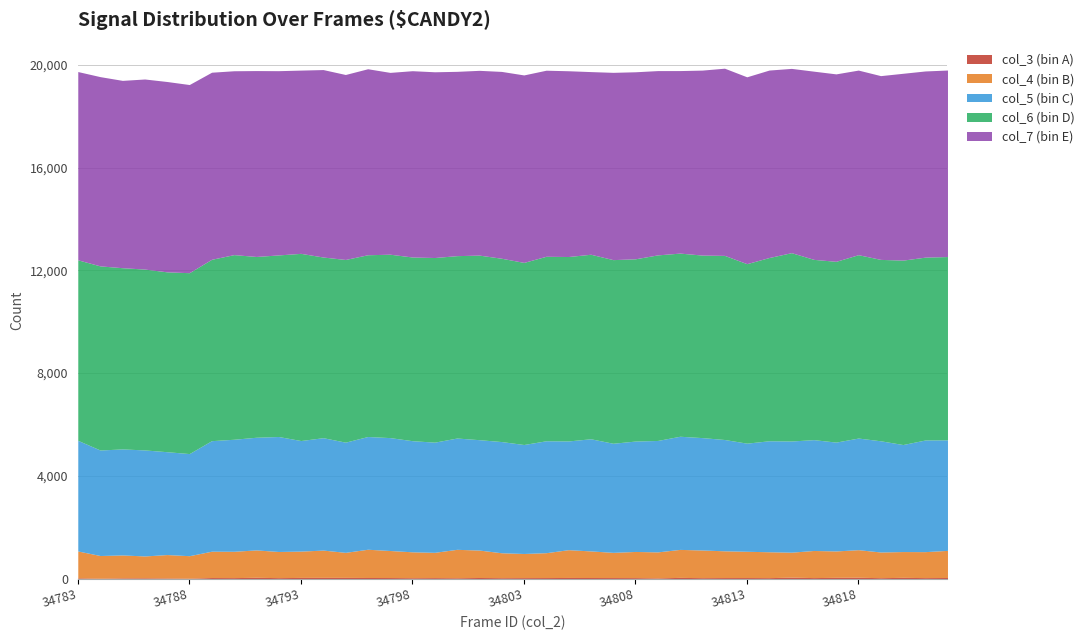

What is the approximate value of col_3 (bin A) at 34812, to the nearest 5?

40